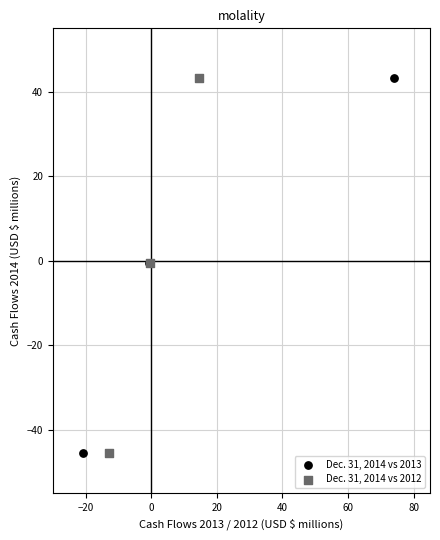

What are all the series names shown in the legend?

Dec. 31, 2014 vs 2013, Dec. 31, 2014 vs 2012